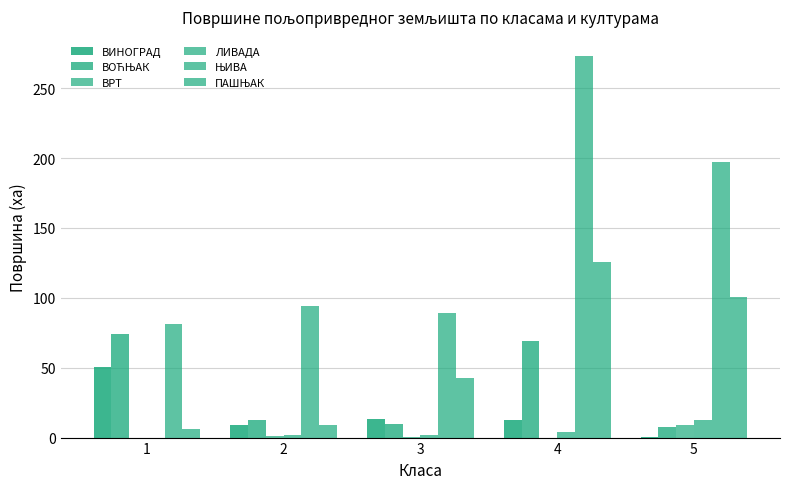

What is the value of the ЛИВАДА bar at the 2nd from the left?

2.1